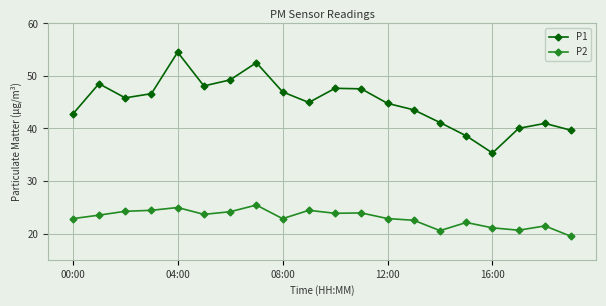

Which series has the widest spread of values?

P1